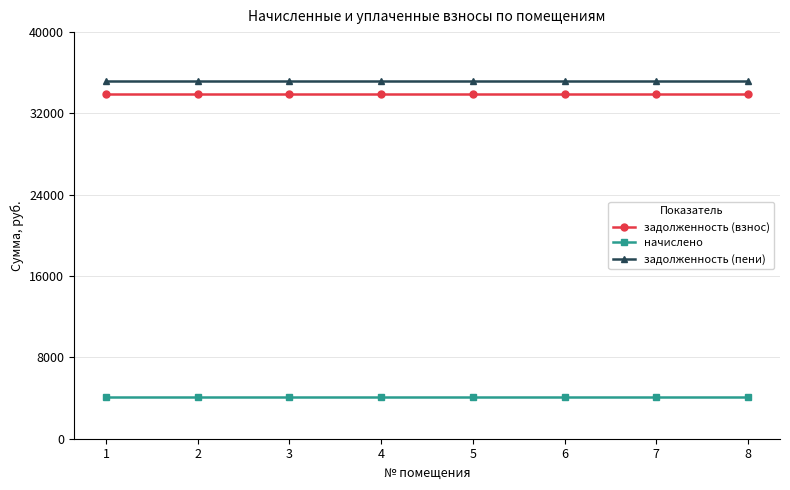

What is the greatest value displayed?

35235